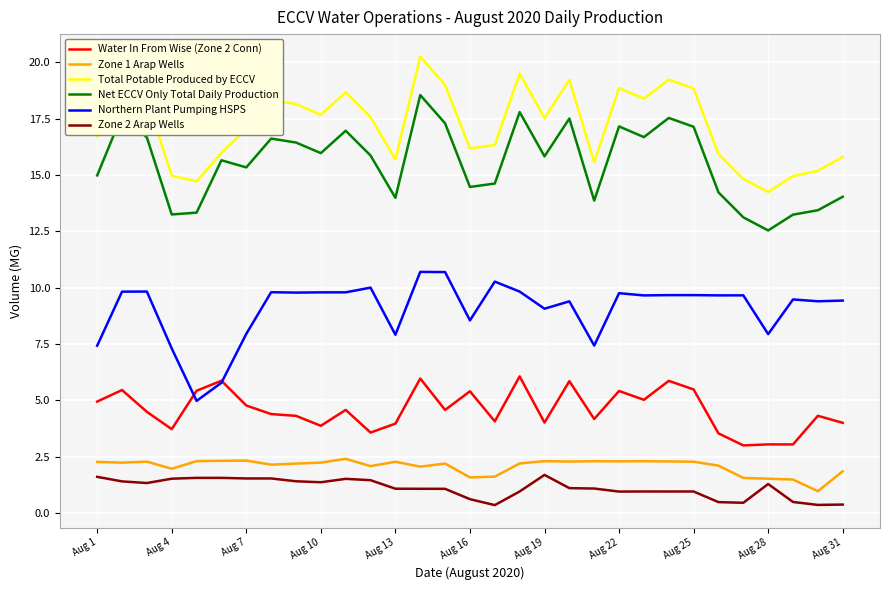

True or false: Zone 1 Arap Wells and Zone 2 Arap Wells cross at least once.

False